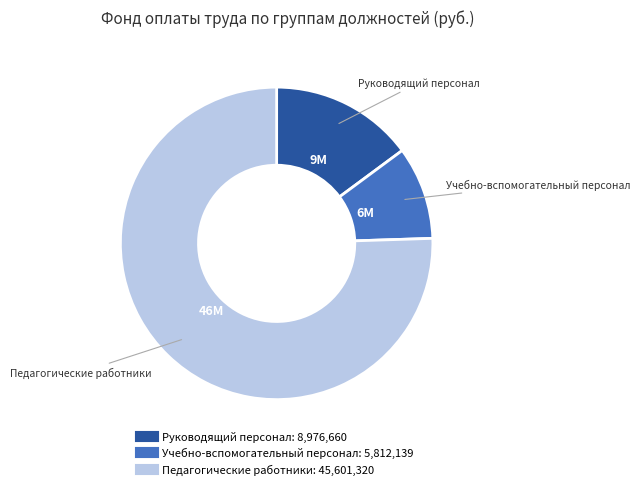

Is there a majority slice in this chart?

Yes